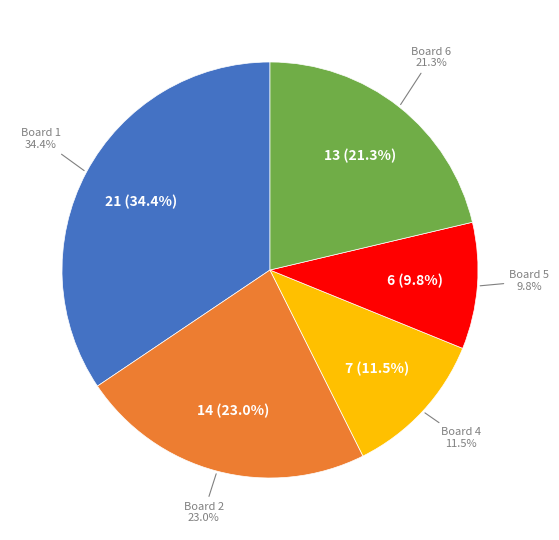

To the nearest percent, what percentage of the pie is 4?

11%